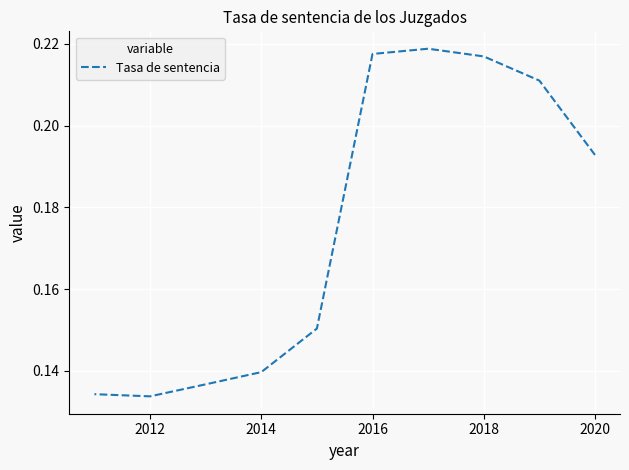

Is it true that the value at 2016 is 0.1?

False